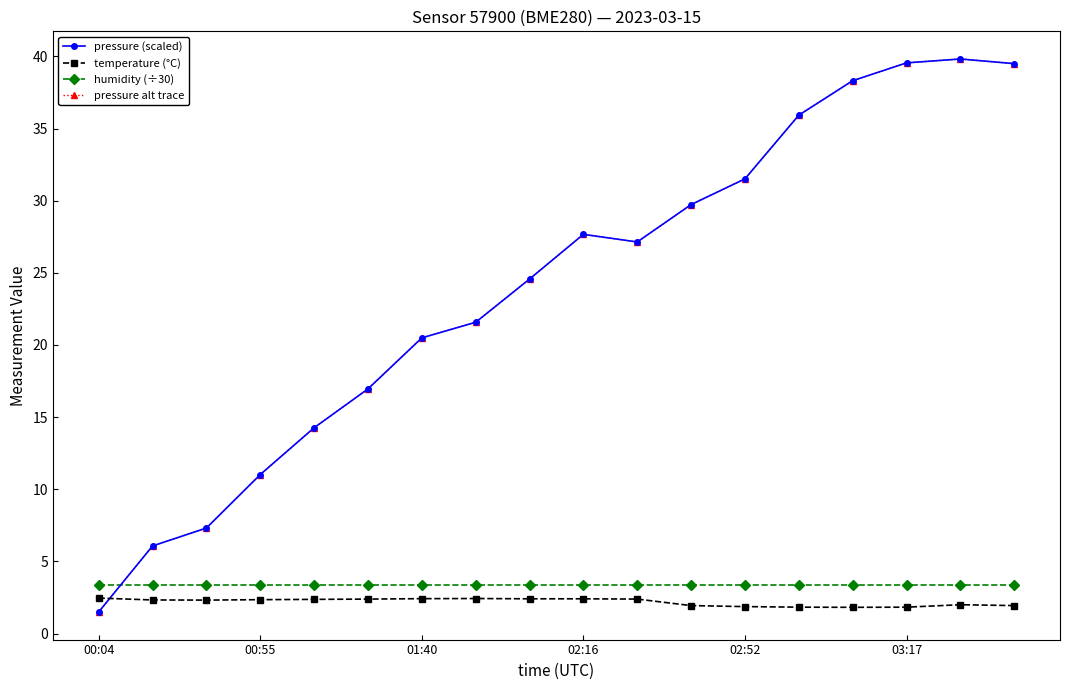

Is this an area chart (filled region under the line)?

No